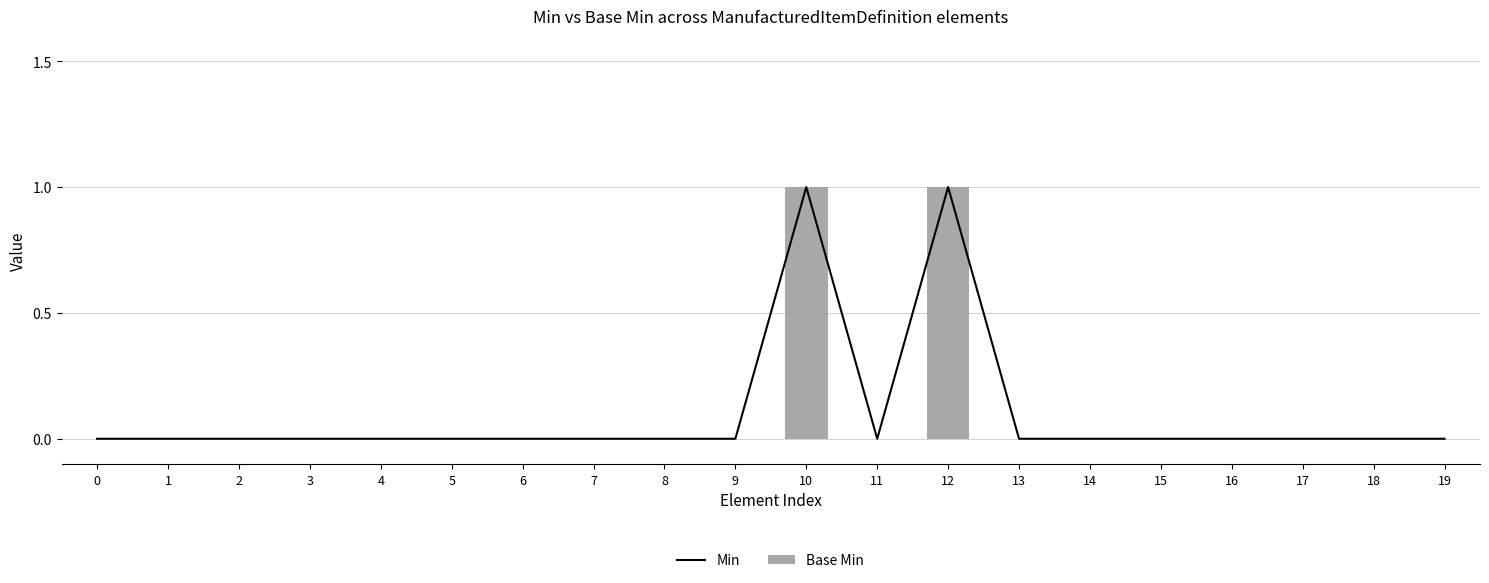

How many data points does each series have?

20